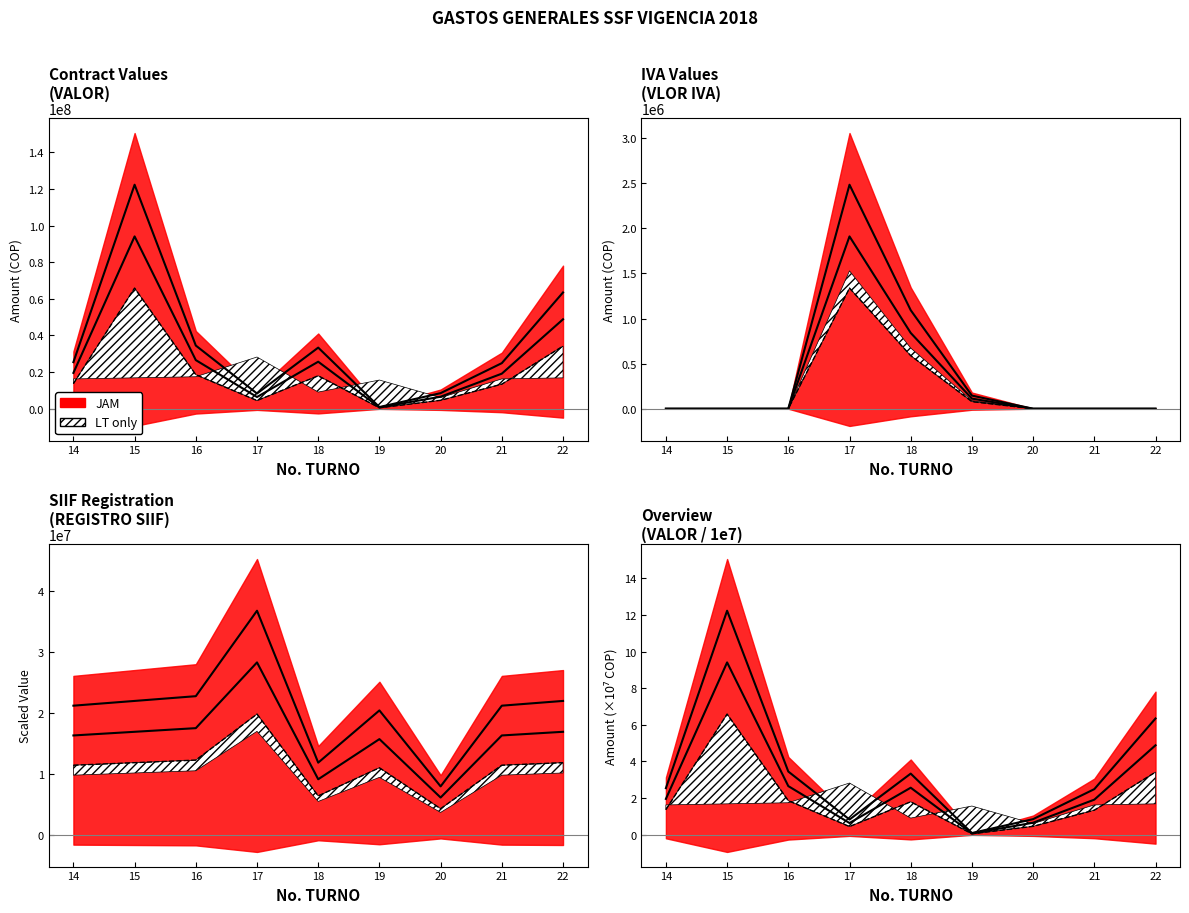

True or false: VLOR IVA and VALOR cross at least once.

False